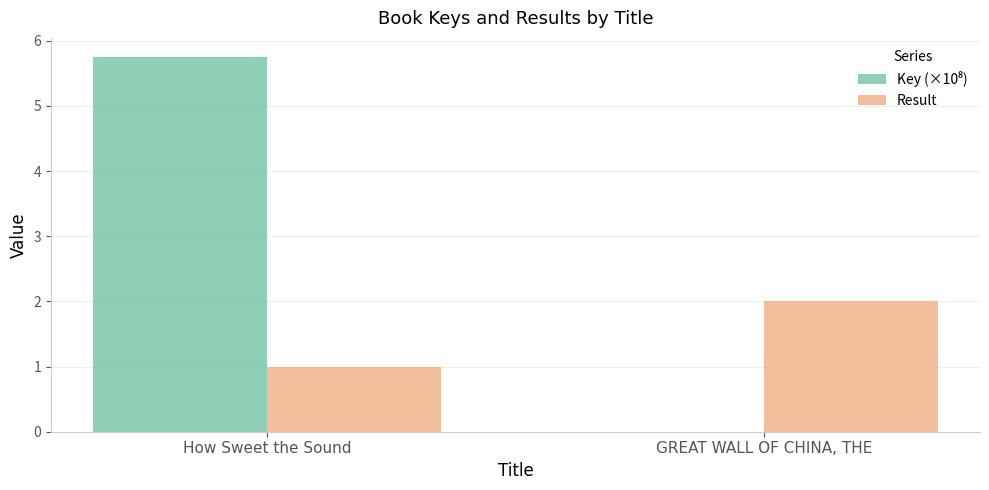

How many Result values are between 1 and 2?

2